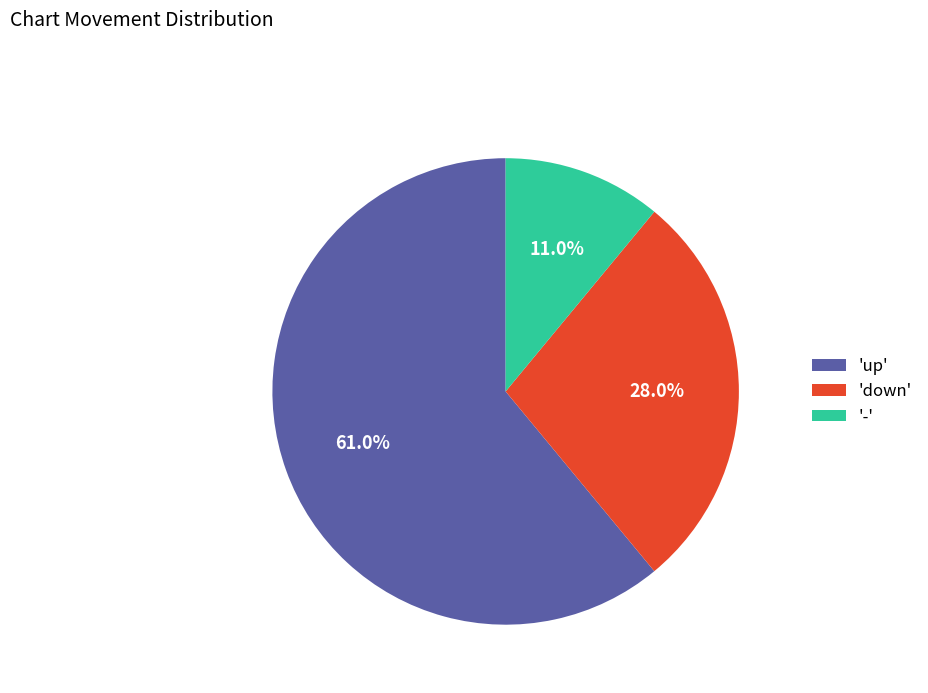

What is the total percentage of 'down' and '-'?

39.0%